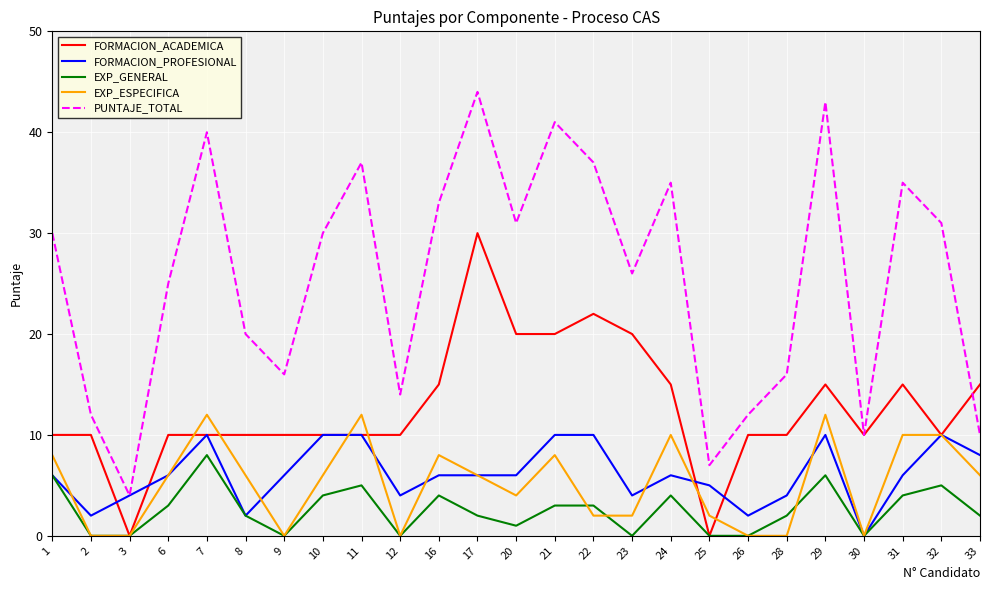

Is it true that FORMACION_PROFESIONAL equals 4 at 31?

False